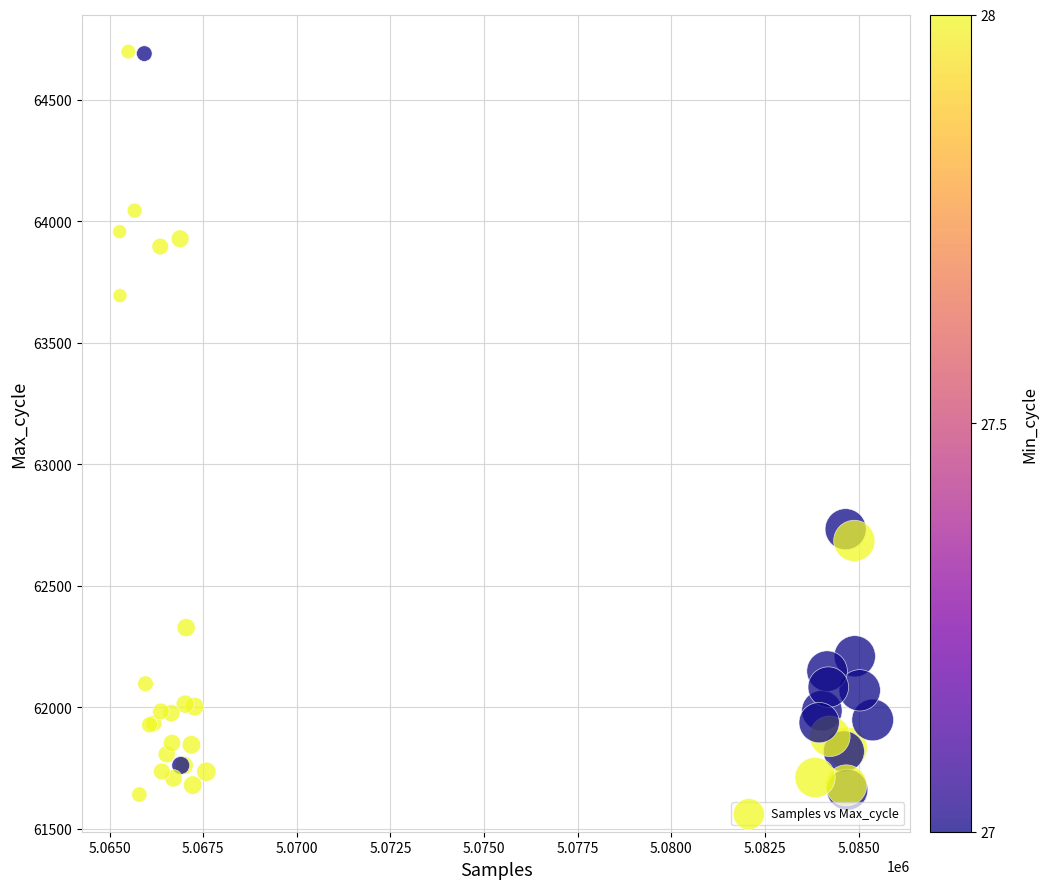

What Y value in the scatter plot is closest to 63169?

62733